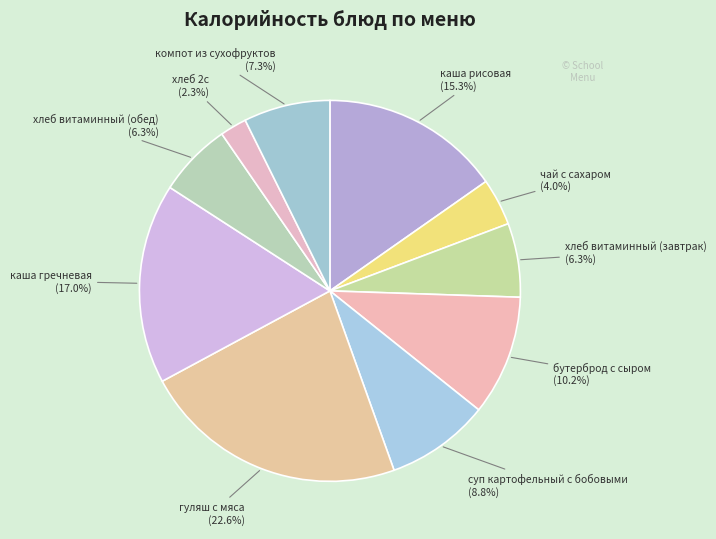

What is the largest slice in the pie chart?

гуляш с мяса